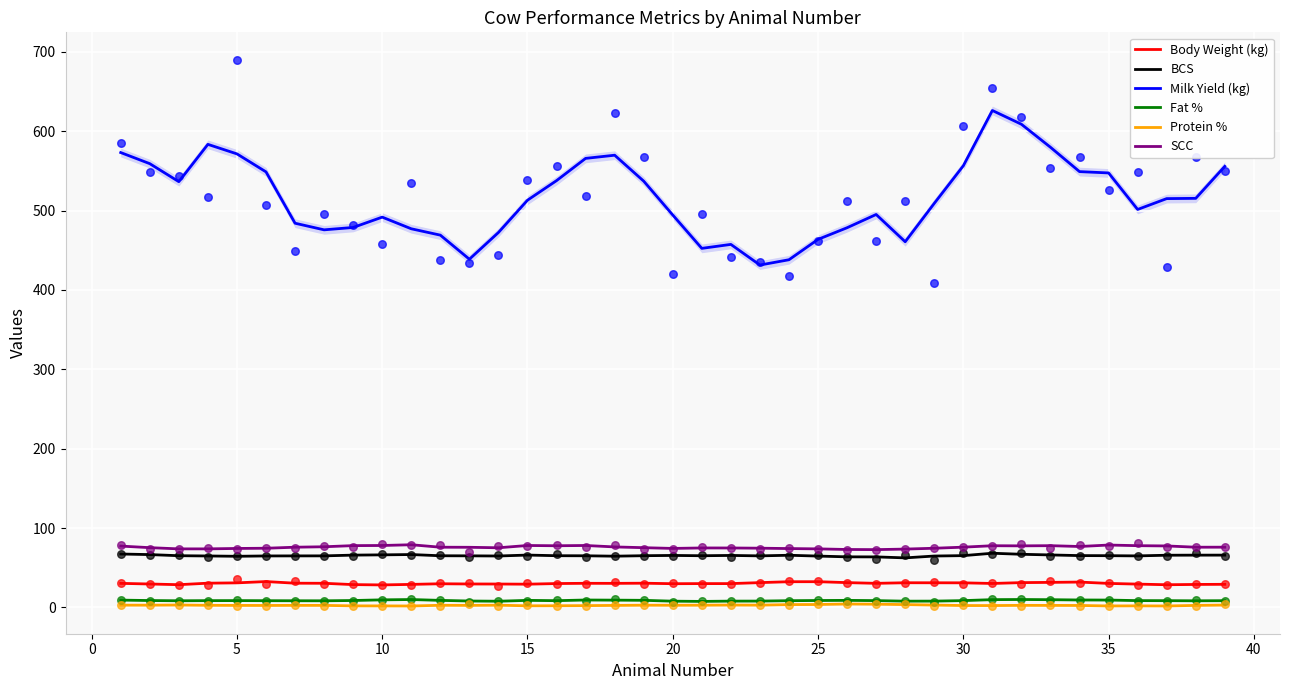

Which series has the widest spread of Y values?

Milk Yield (kg)